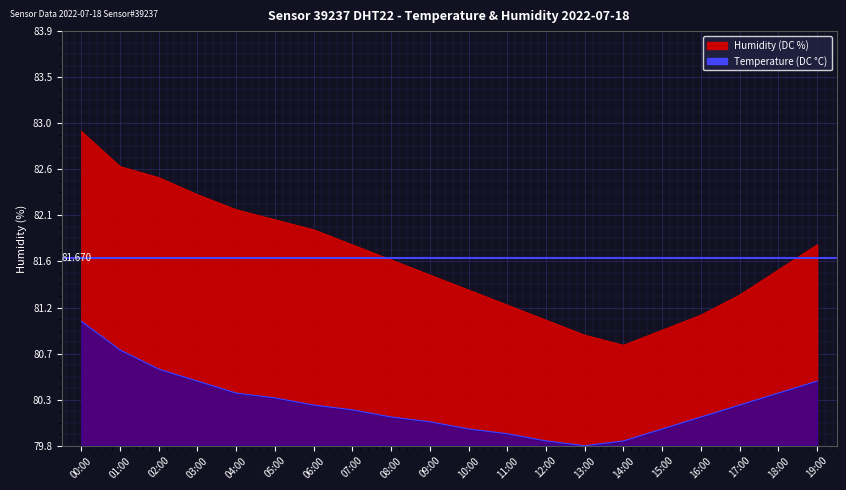

Rank the categories by humidity value from highest to lowest.

00:00, 01:00, 02:00, 03:00, 04:00, 05:00, 06:00, 07:00, 19:00, 08:00, 18:00, 09:00, 10:00, 17:00, 11:00, 16:00, 12:00, 15:00, 13:00, 14:00